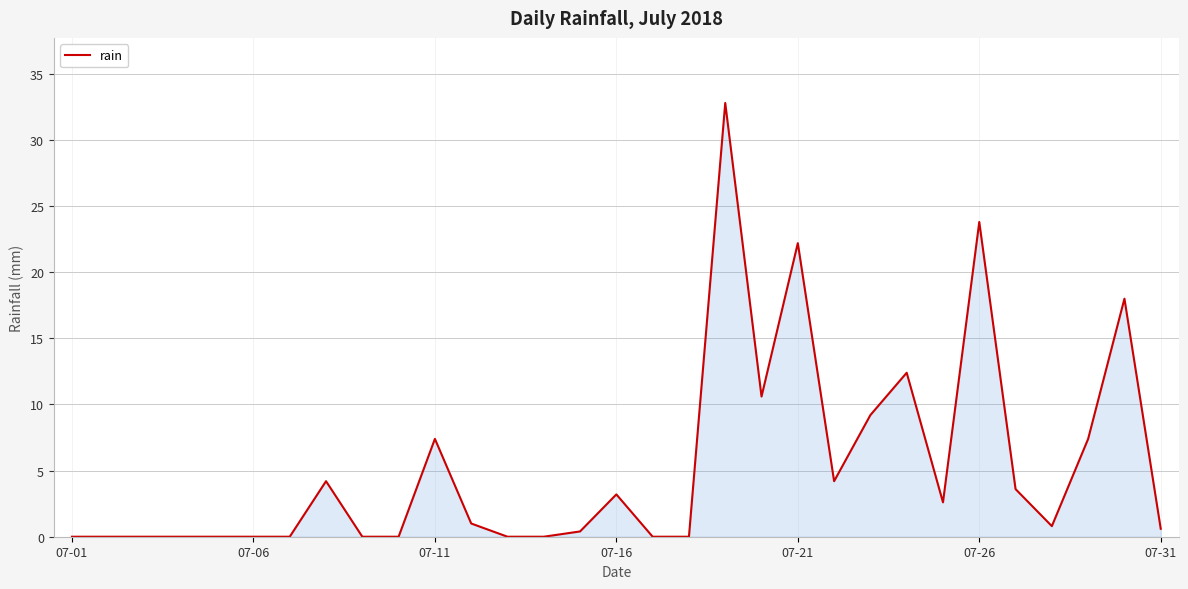

Reading left to right, list all the values displayed in this chart.

0.0	0.0	0.0	0.0	0.0	0.0	0.0	4.2	0.0	0.0	7.4	1.0	0.0	0.0	0.4	3.2	0.0	0.0	32.8	10.6	22.2	4.2	9.2	12.4	2.6	23.8	3.6	0.8	7.4	18.0	0.6